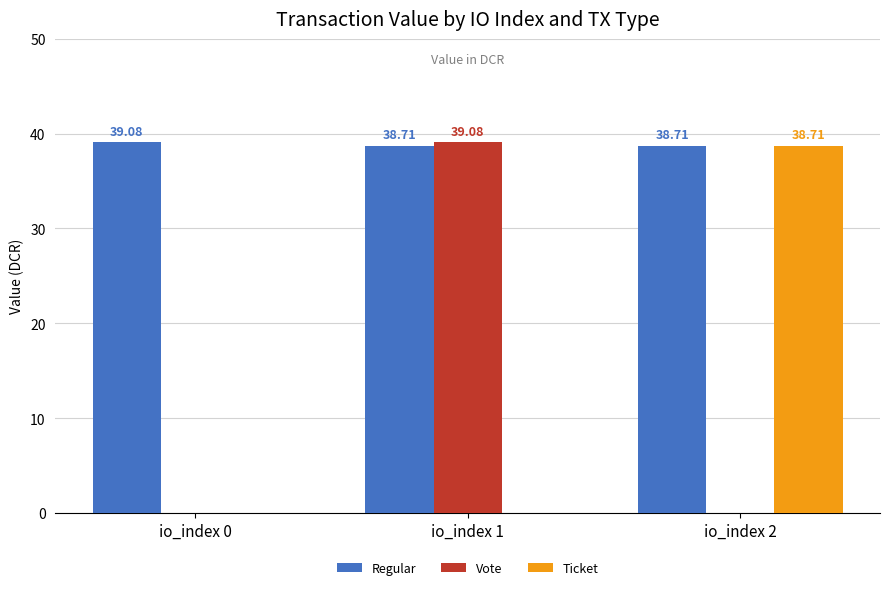

What is the total value across all series at io_index 1?

77.8